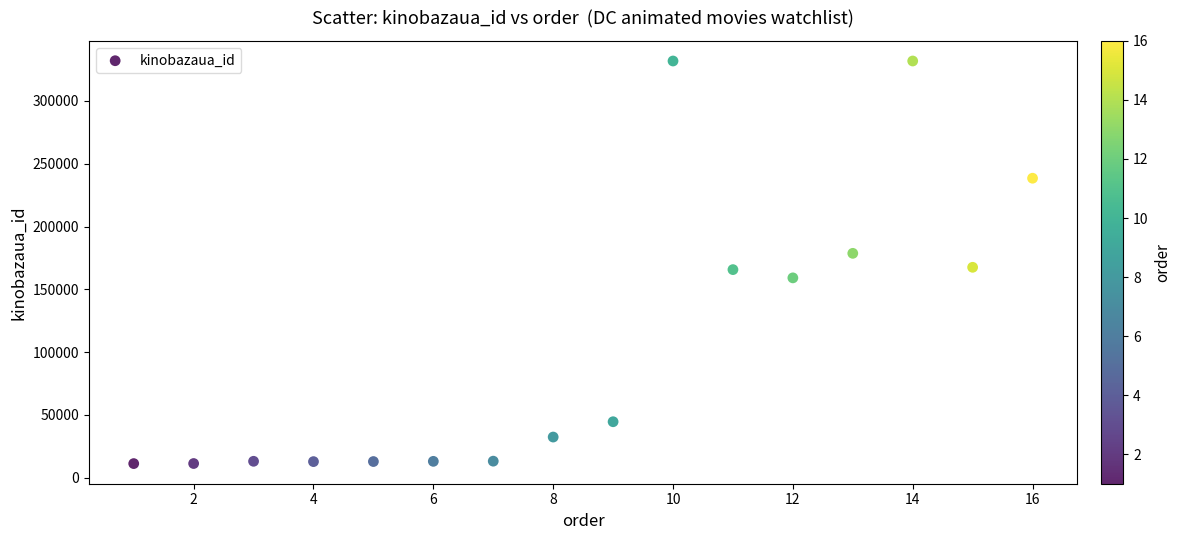

What is the range of Y values (max minus min)?

320474